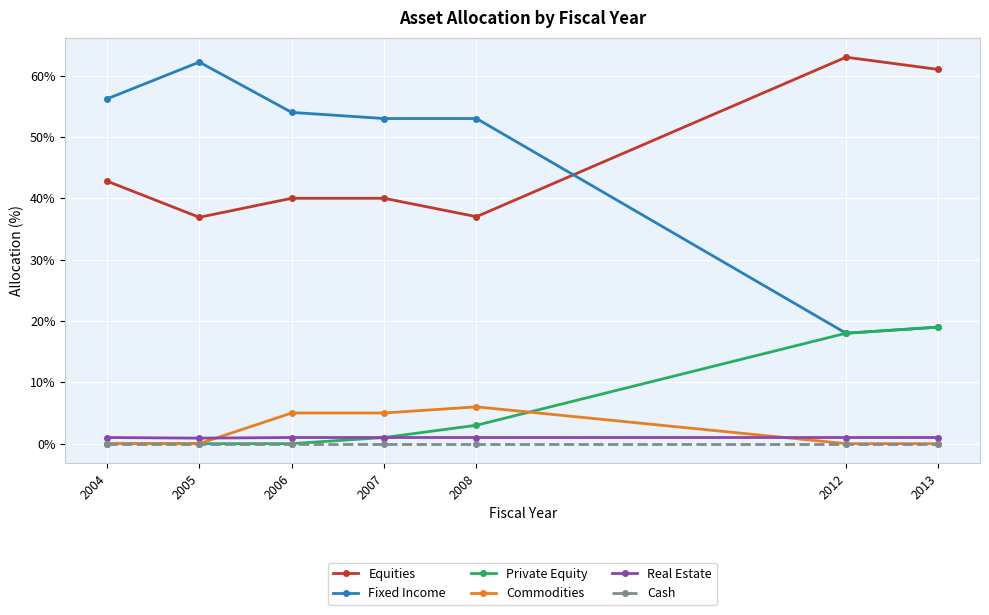

The value of Equities at 2007 is 20.9. True or false?

False